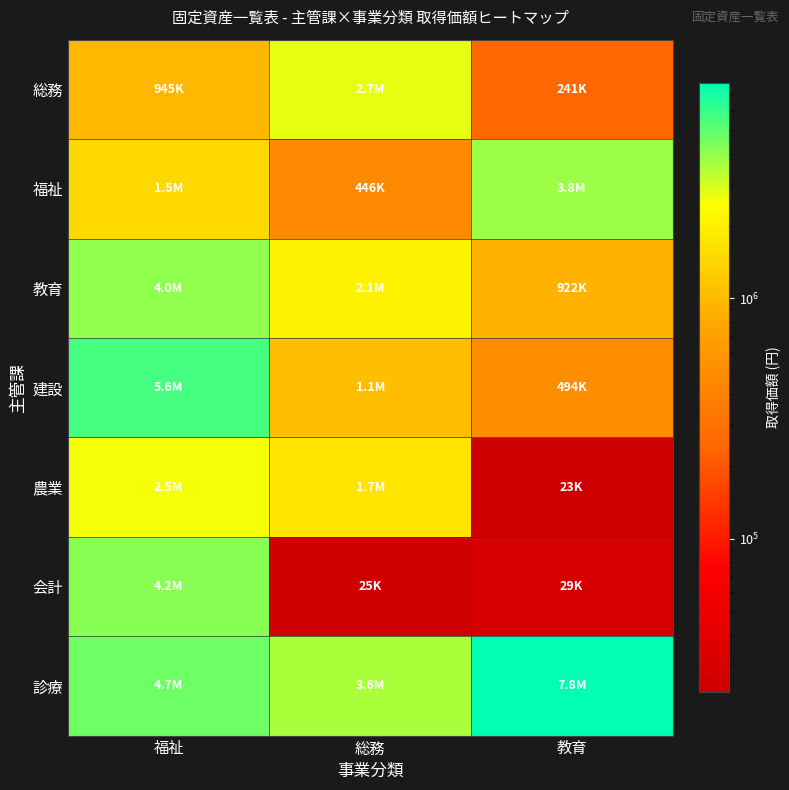

Reading right to left, extract all data points from this chart.

総務: 教育=240975	総務=2709000	福祉=945000
福祉: 教育=3806250	総務=446250	福祉=1470000
教育: 教育=921900	総務=2053620	福祉=3996000
建設: 教育=493500	総務=1050000	福祉=5618340
農業: 教育=23100	総務=1728000	福祉=2538000
会計: 教育=29400	総務=25200	福祉=4212000
診療: 教育=7838208	総務=3564540	福祉=4650480